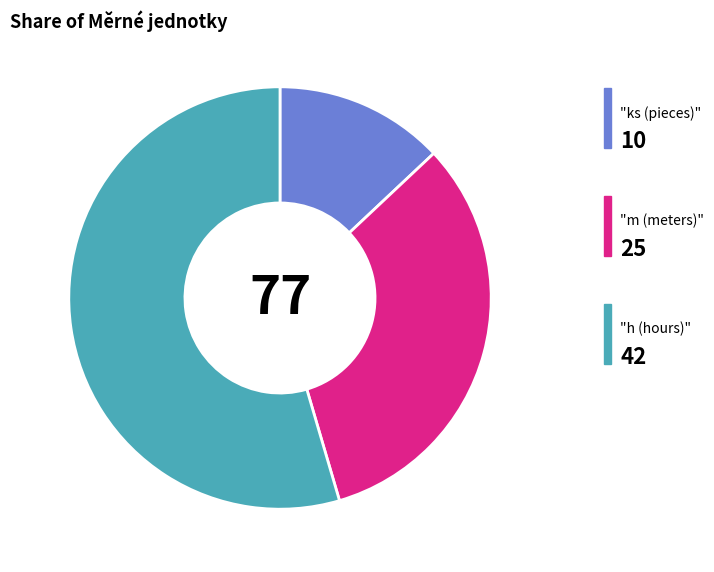

Is there any slice that represents more than half of the pie?

Yes